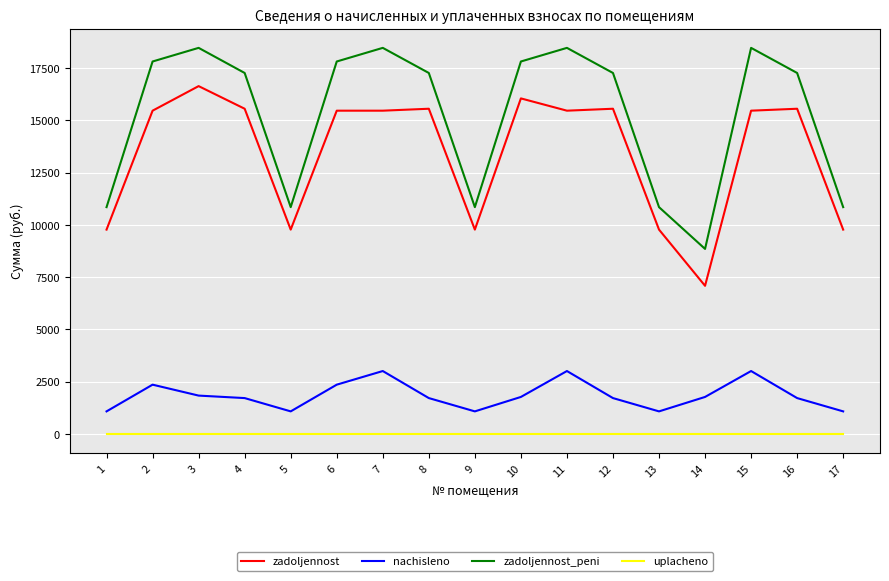

True or false: nachisleno and zadoljennost intersect in this chart.

False